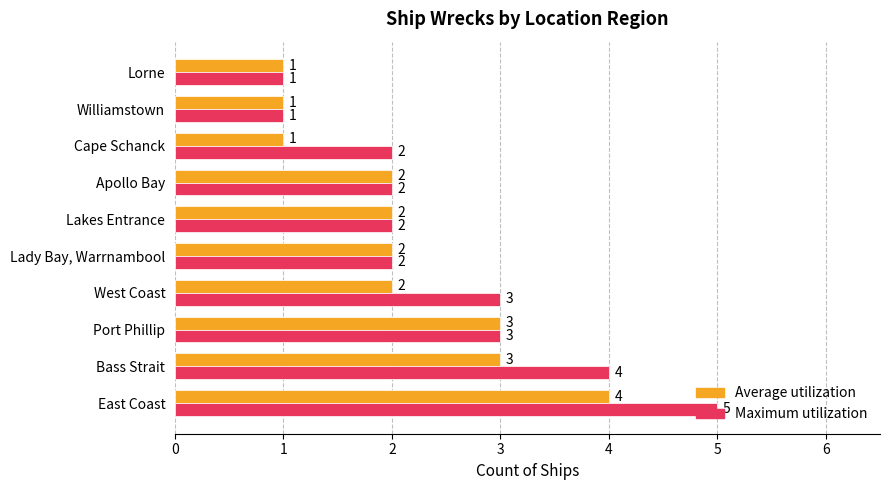

What is the difference between the Maximum utilization values at Lady Bay, Warrnambool and East Coast?

3